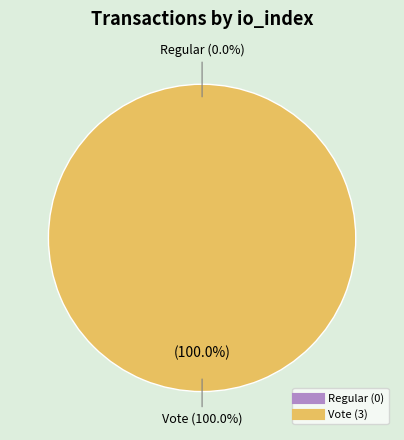

Is there a majority slice in this chart?

Yes